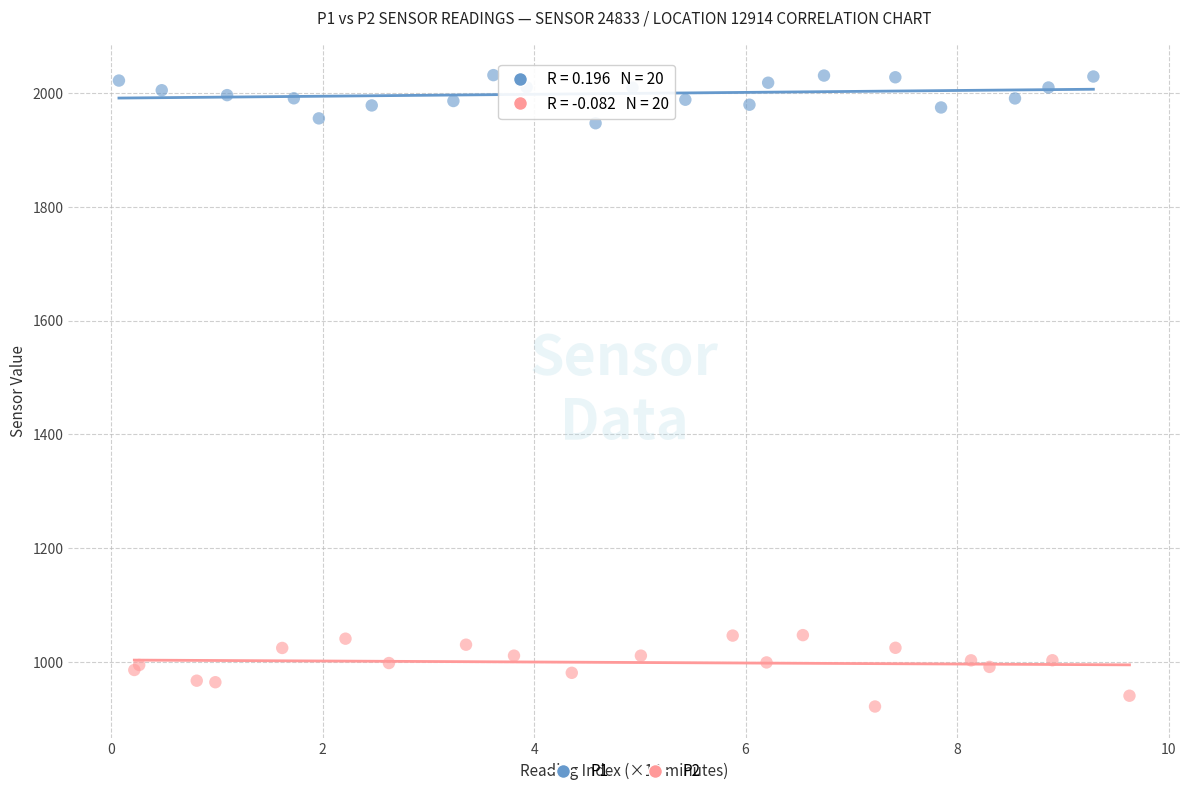

Which series contains the highest Y value?

P1